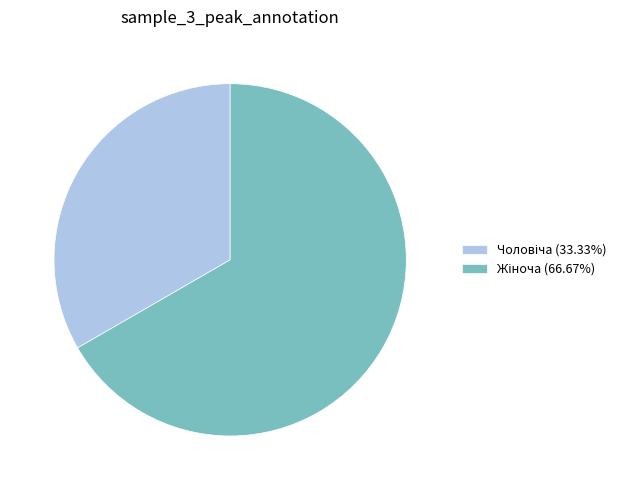

How many slices are in this pie chart?

2